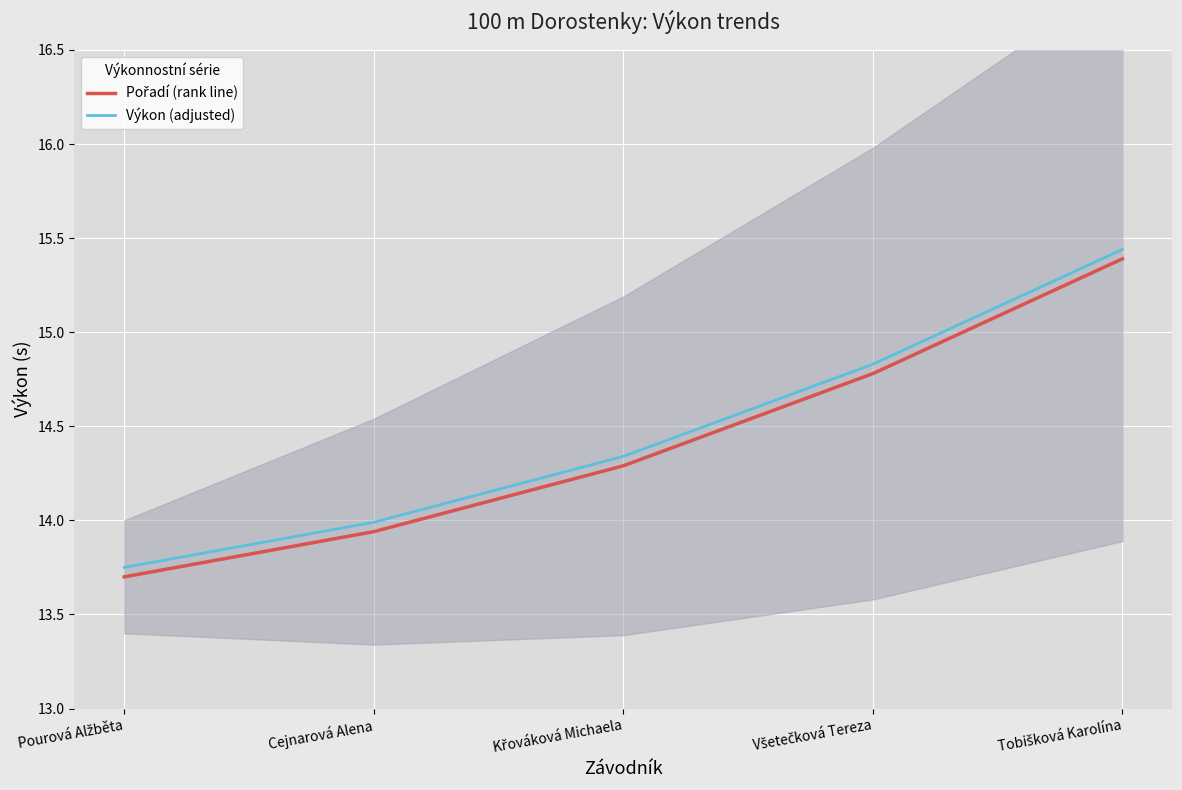

What is the value of the Výkon (adjusted) point at the 1st from the left?

13.8